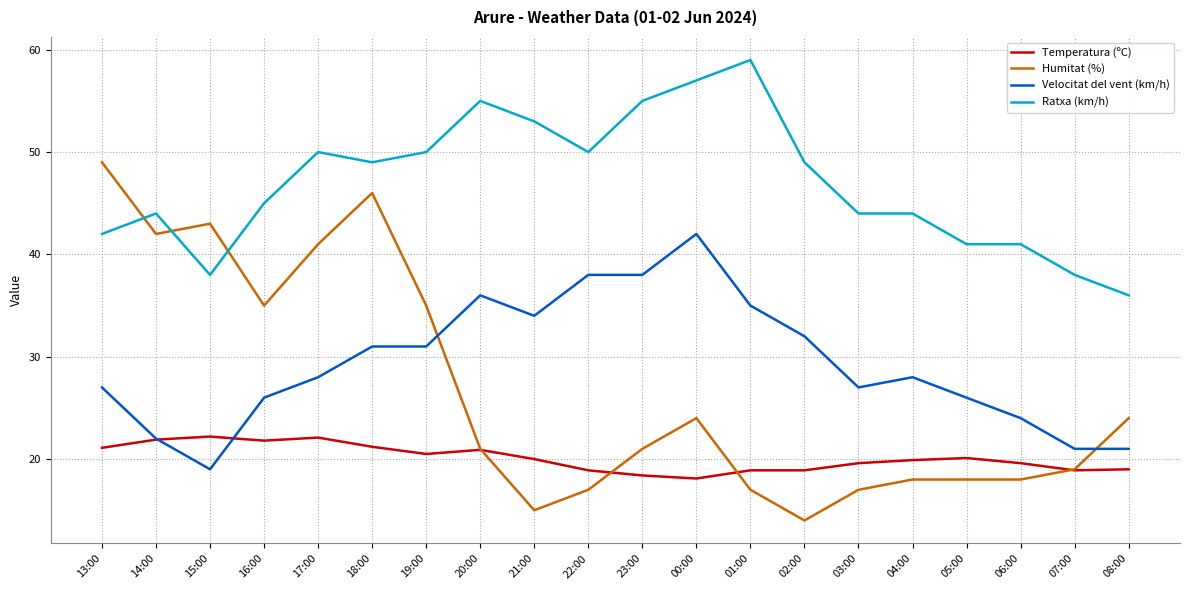

Where is the first local minimum for Ratxa (km/h)?

15:00